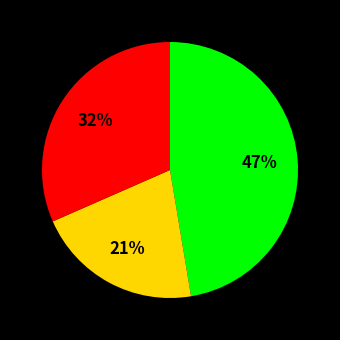

Is there any slice that represents more than half of the pie?

No